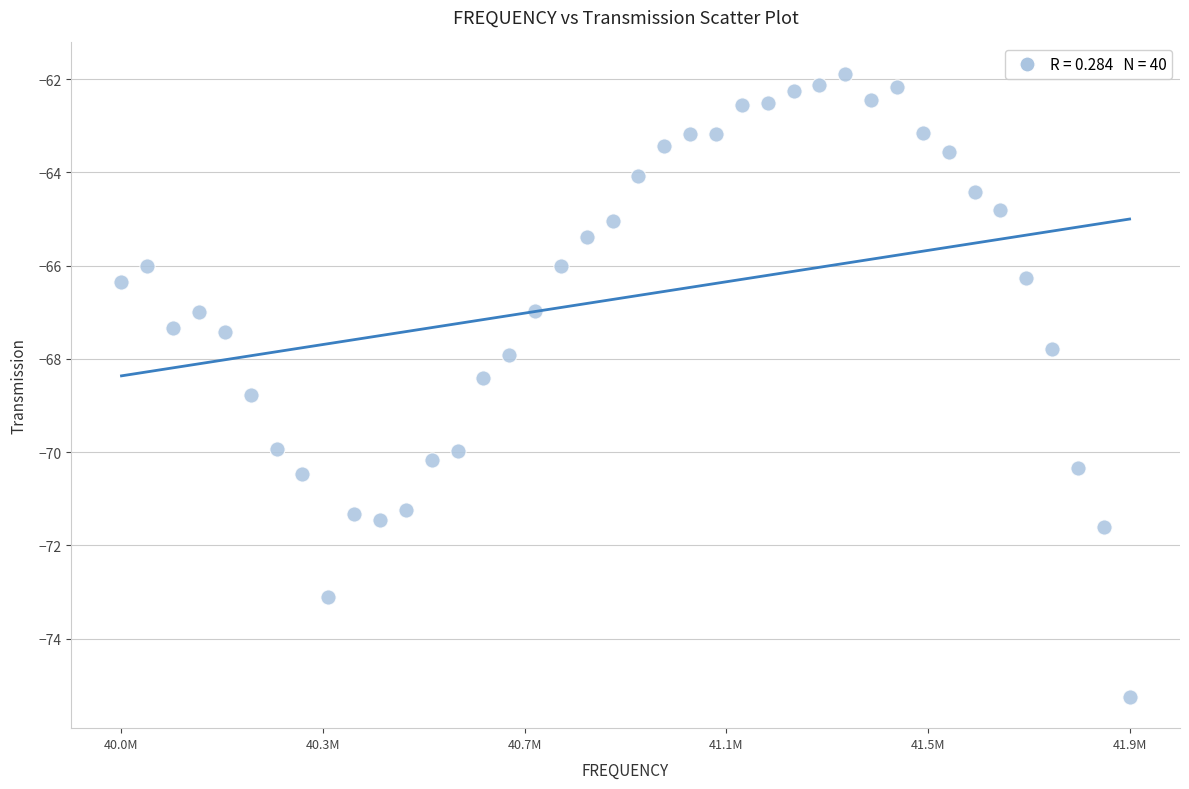

What is the range of X values (max minus min)?

1950000.0